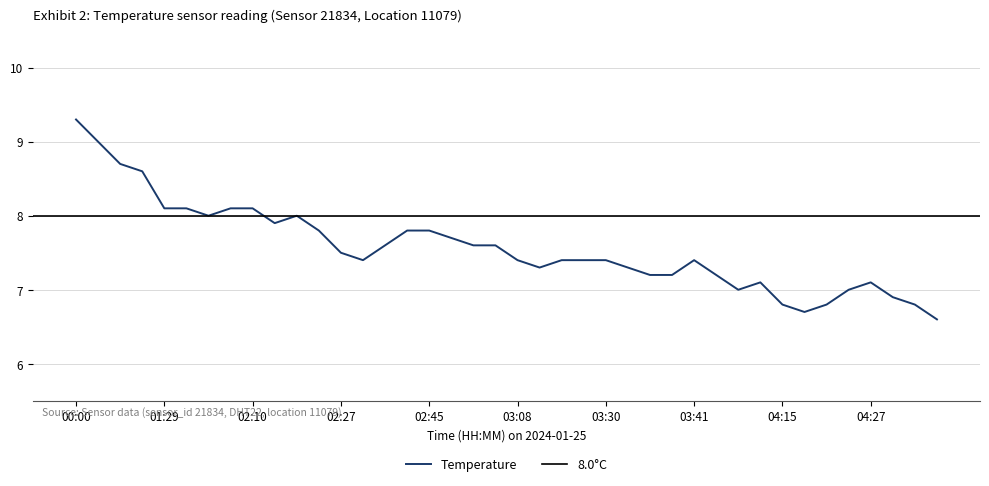

What position from the left is 01:29?

5